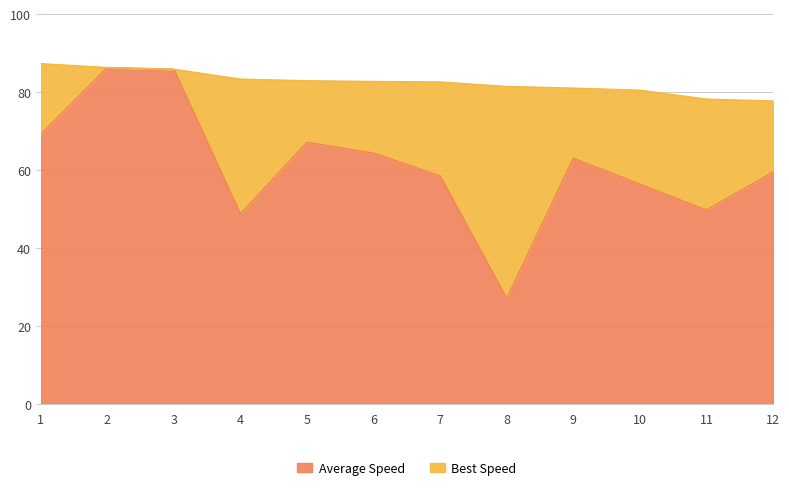

True or false: Best Speed has more than 1 points higher than both neighbors.

False